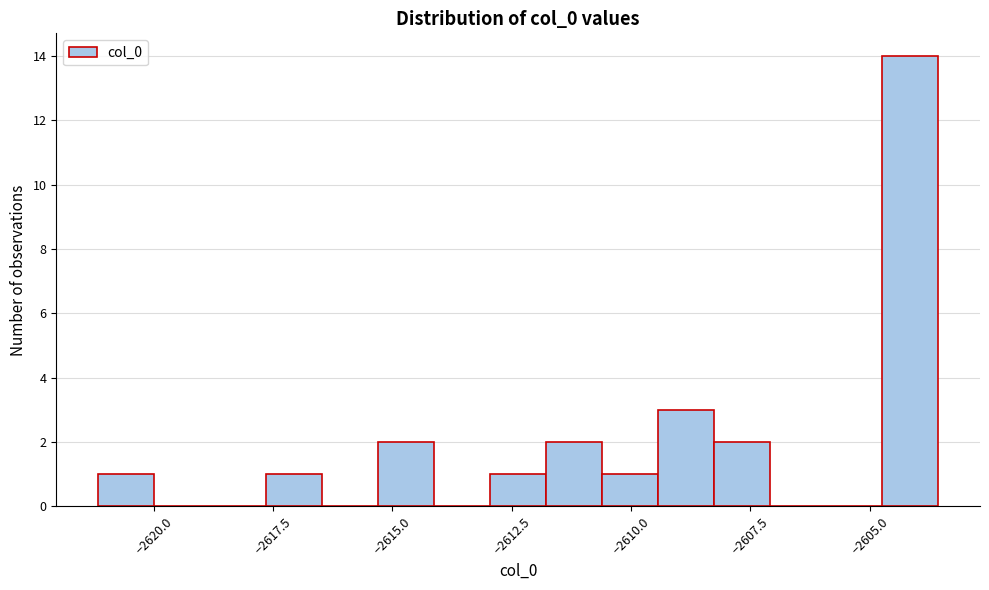

Around what value on the x-axis is the tallest bar? Give the approximate position of its centre, as read against the axis.

-2604.0